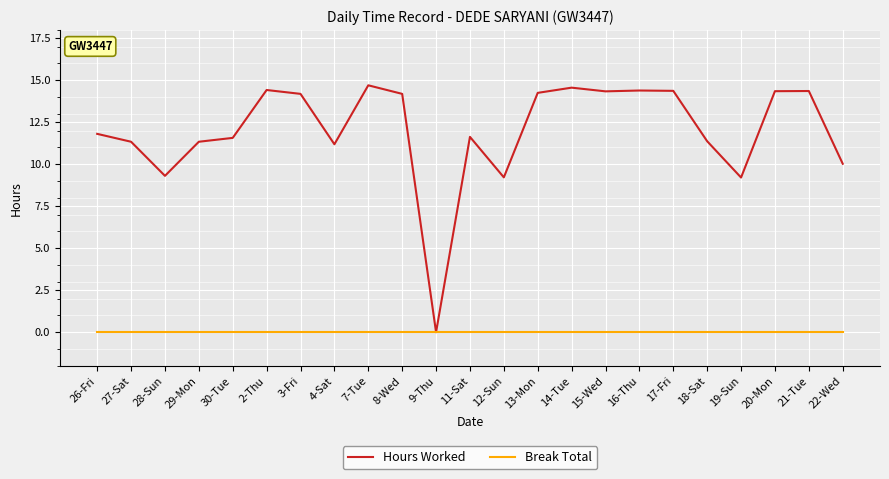

What position from the right is 22-Wed?

1